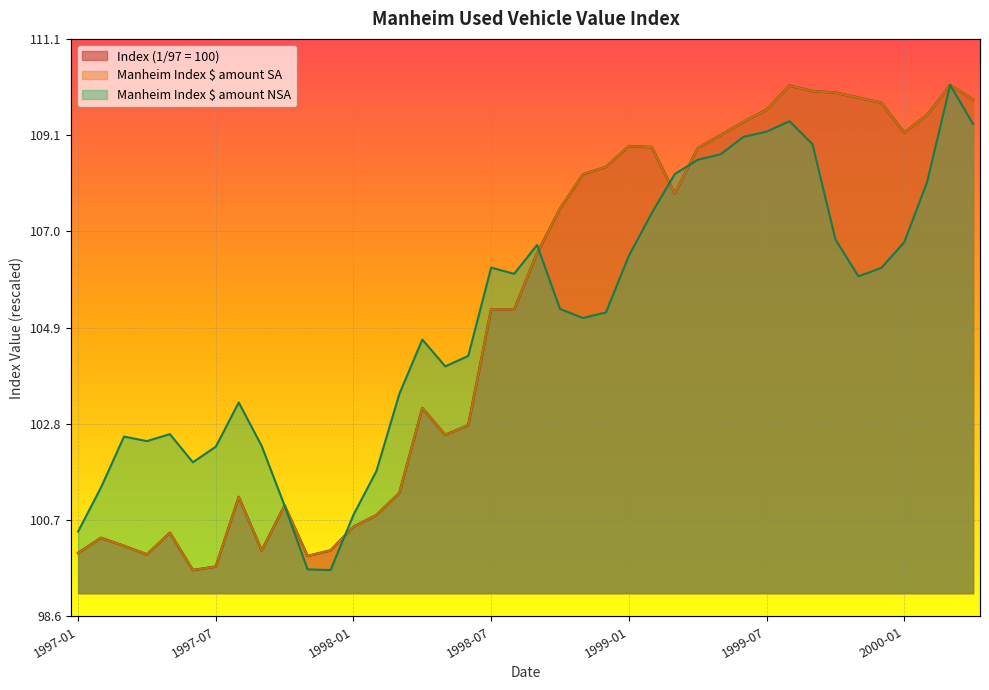

How many intersections are there between Index (1/97 = 100) and Manheim Index $ amount SA?

1